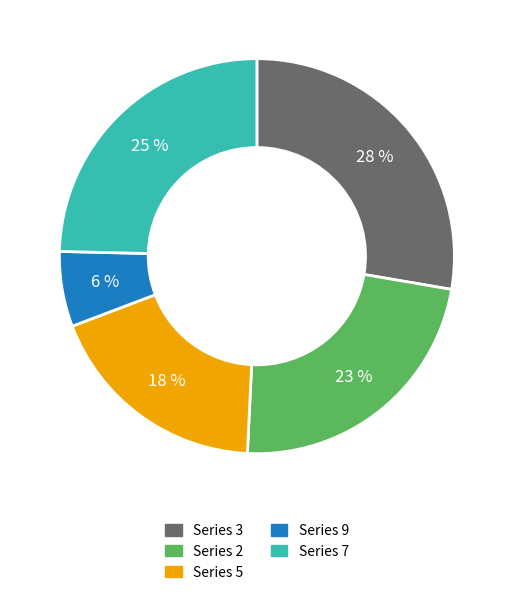

To the nearest percent, what is the average slice percentage?

20%